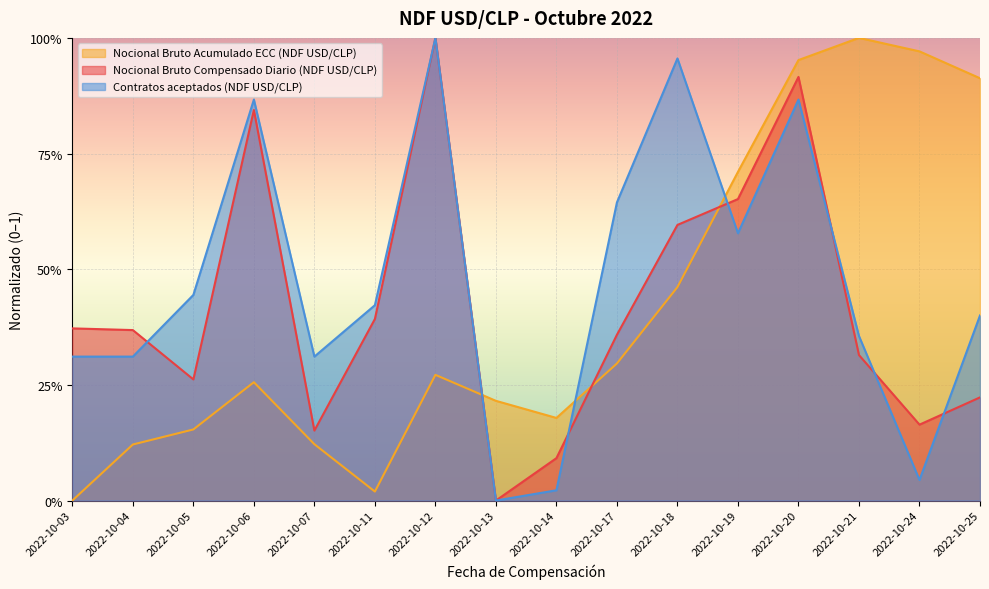

What is the total value across all series at 2022-10-19?

1.9